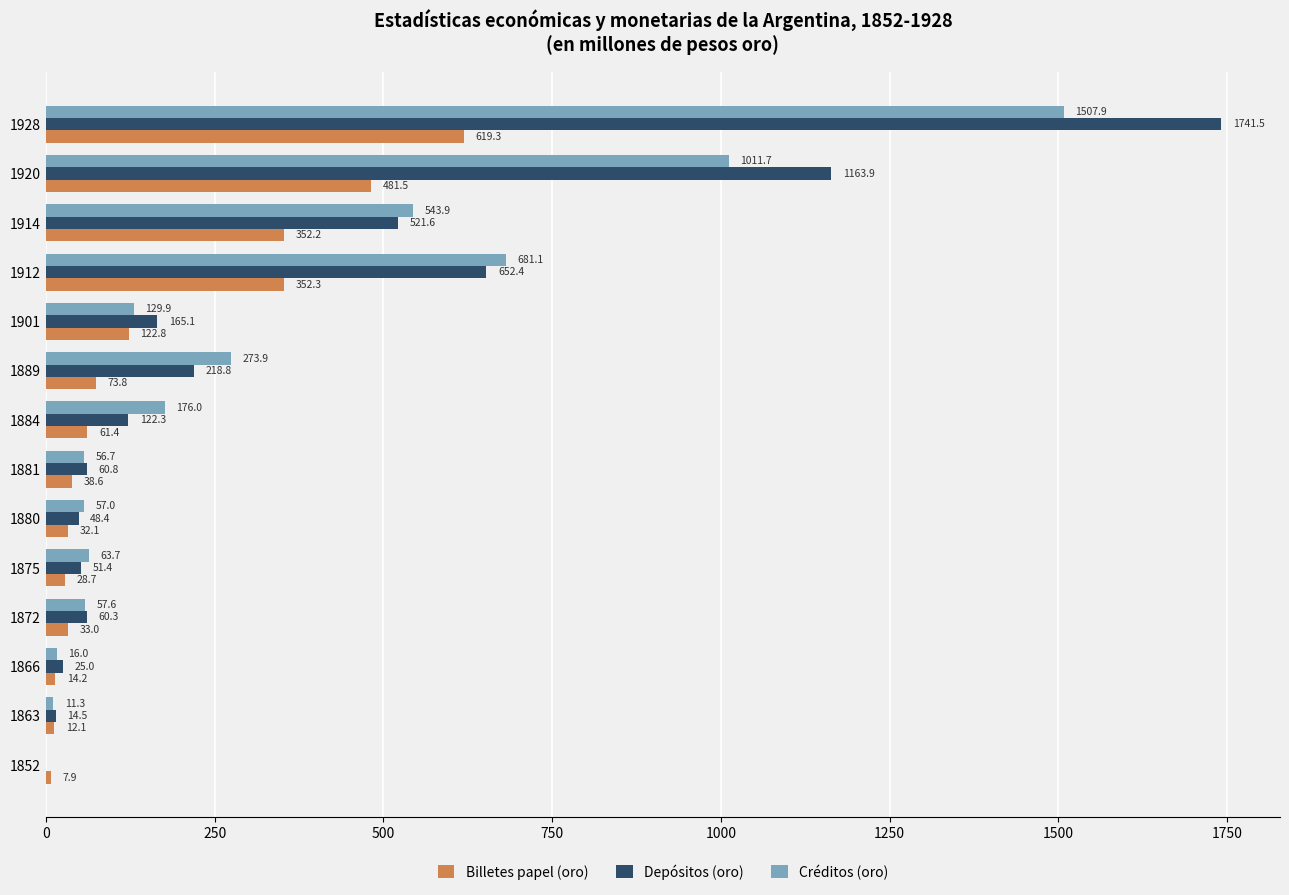

What is the sum of all Billetes papel (oro) values?

2229.9